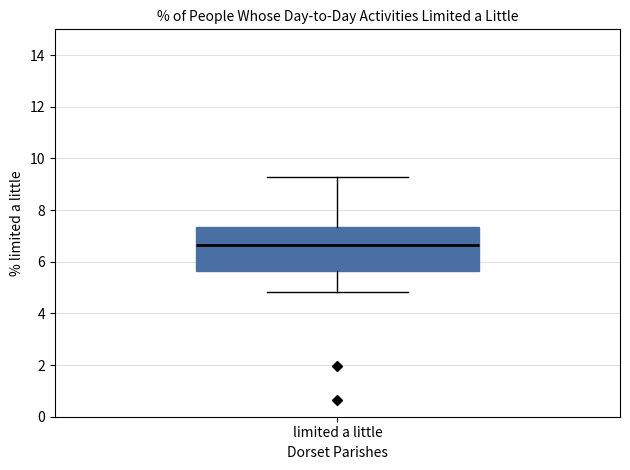

Transcribe this box plot: give where the median line is, the range the box spans, and where the two whiskers end, as read against the y-axis. The values are not printed on the chart, so give them approximately, as read against the axis.

median 6.6, box 5.6 to 7.4, whiskers 4.8 to 9.2